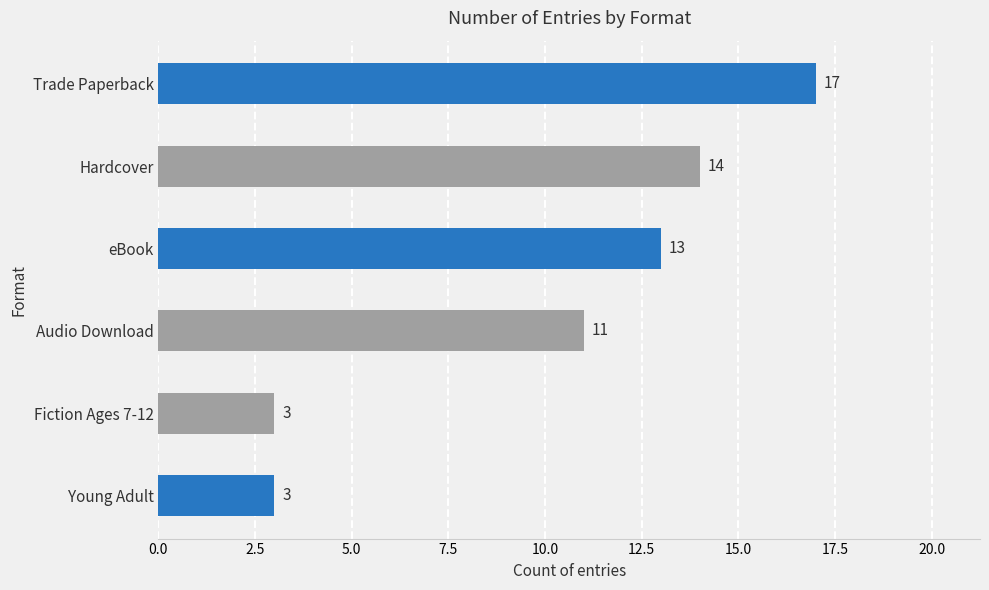

Does the chart contain any negative values?

No